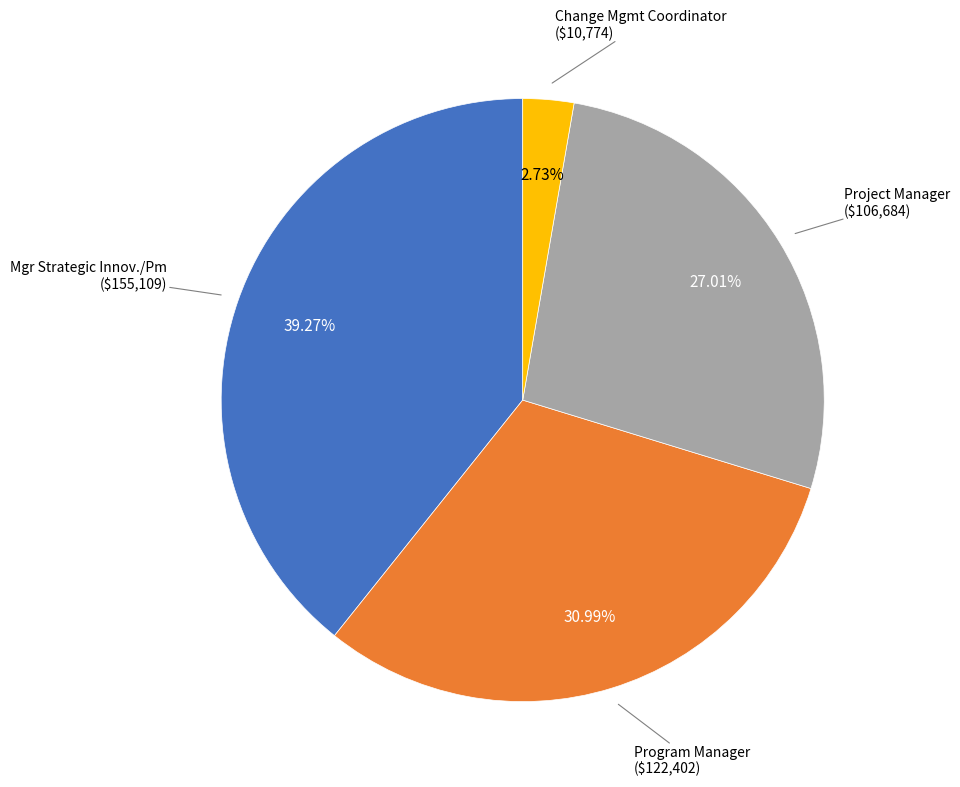

Count the number of slices in the pie.

4